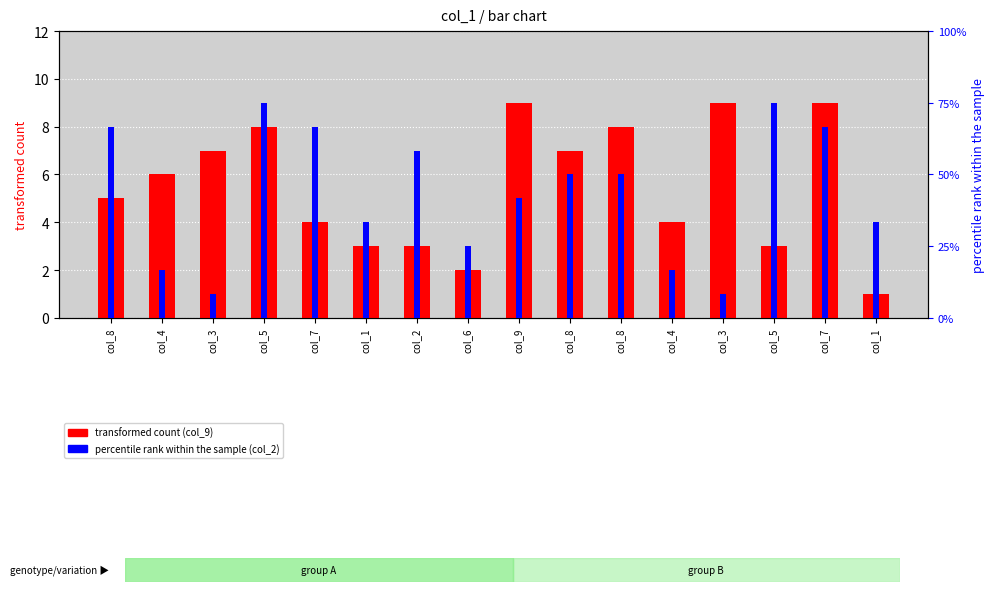

Rank the series by their average value, from highest to lowest.

transformed count (col_9), percentile rank (col_2)